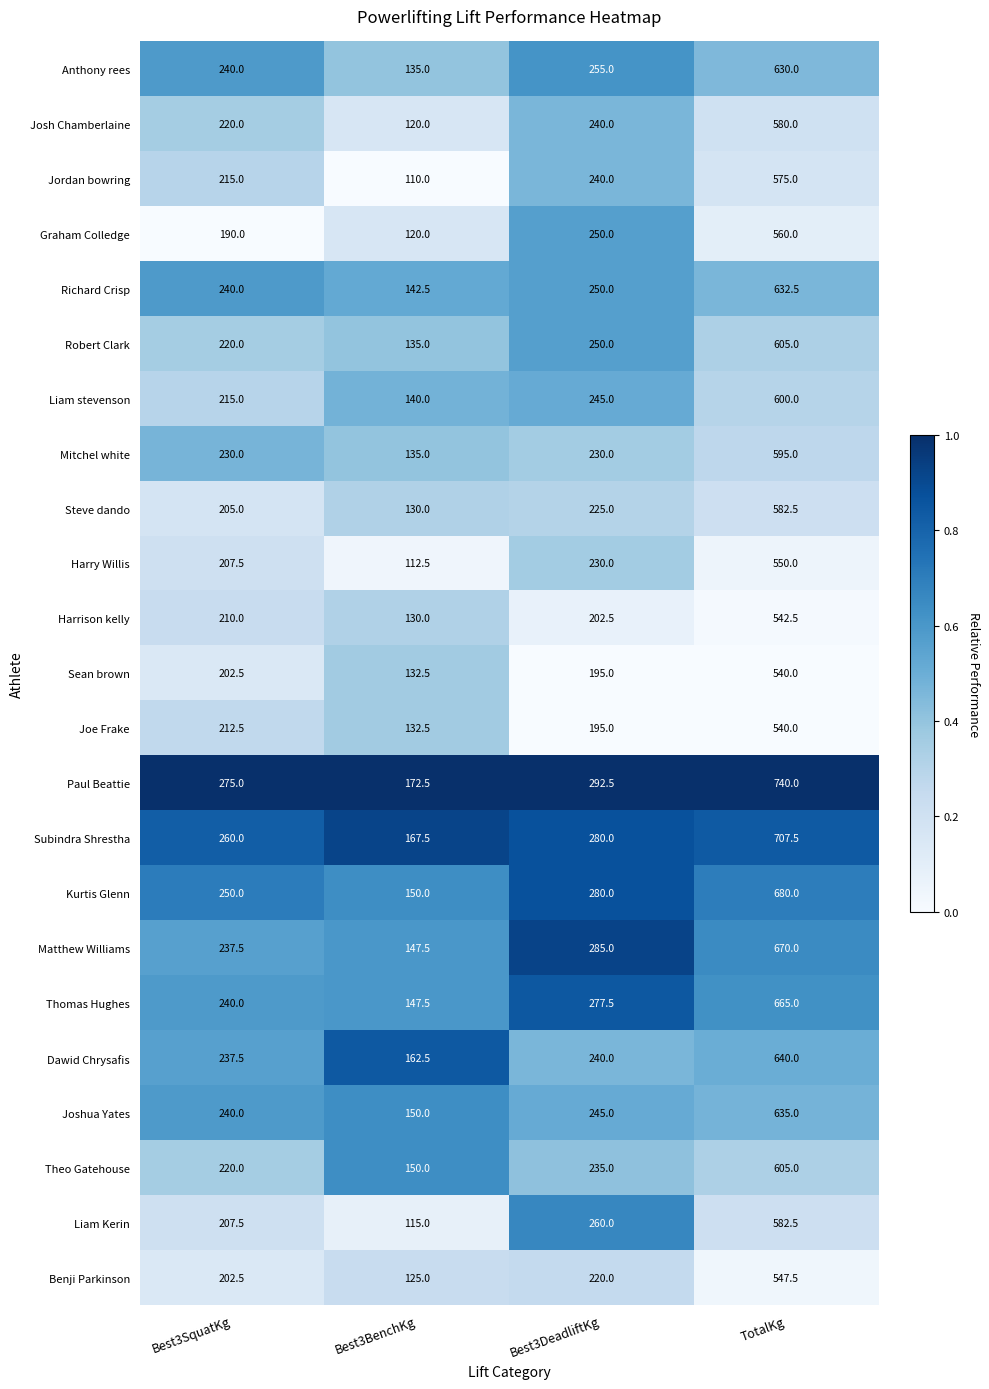

Which series has the widest spread of values?

Paul Beattie